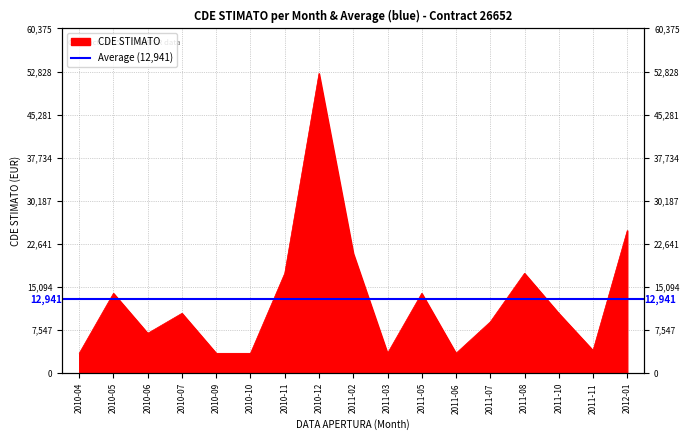

Where is the first local maximum?

2010-05